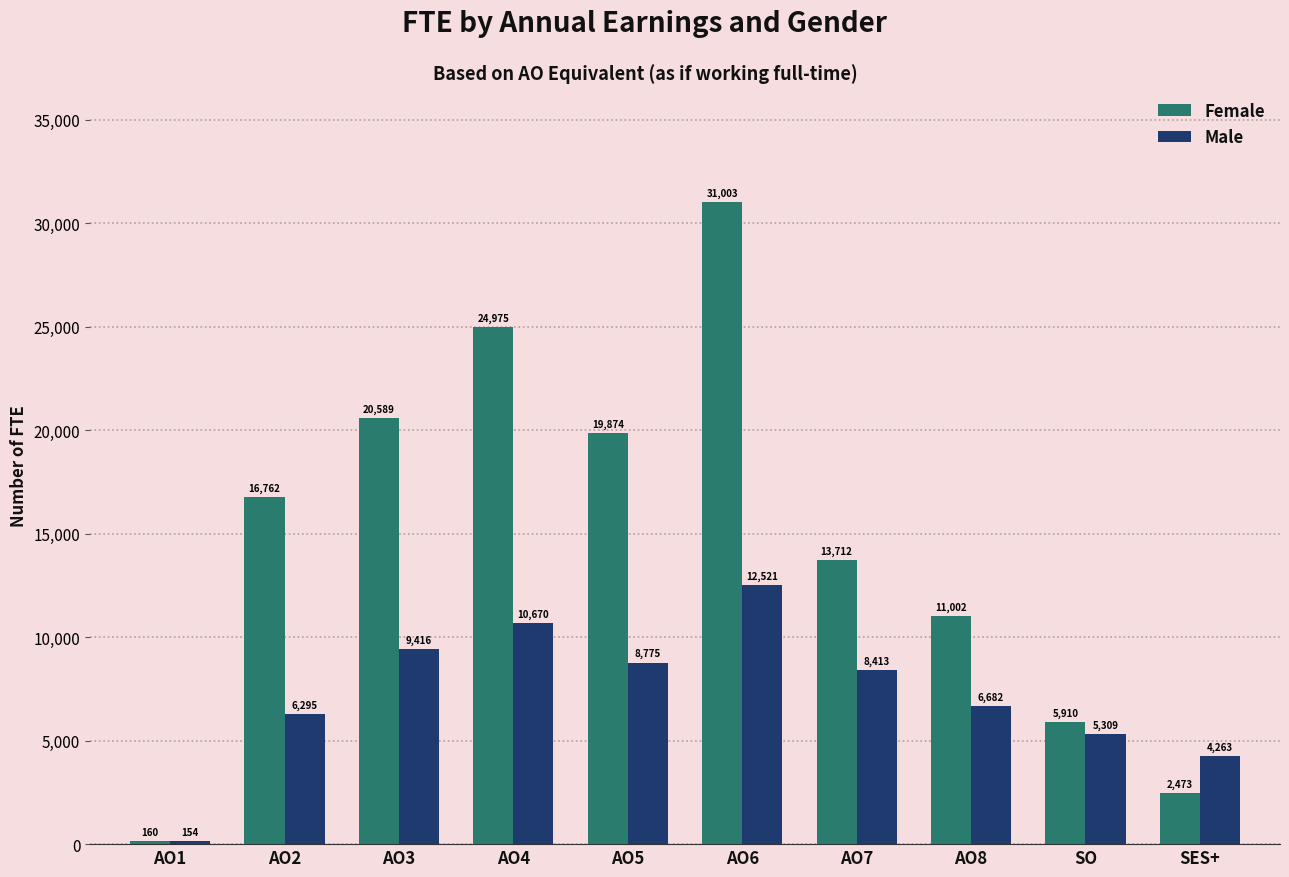

What is the label of the 9th bar from the right?

AO2